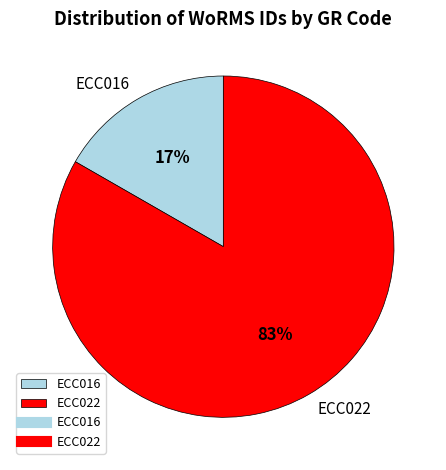

To the nearest percent, what is the average slice percentage?

50%